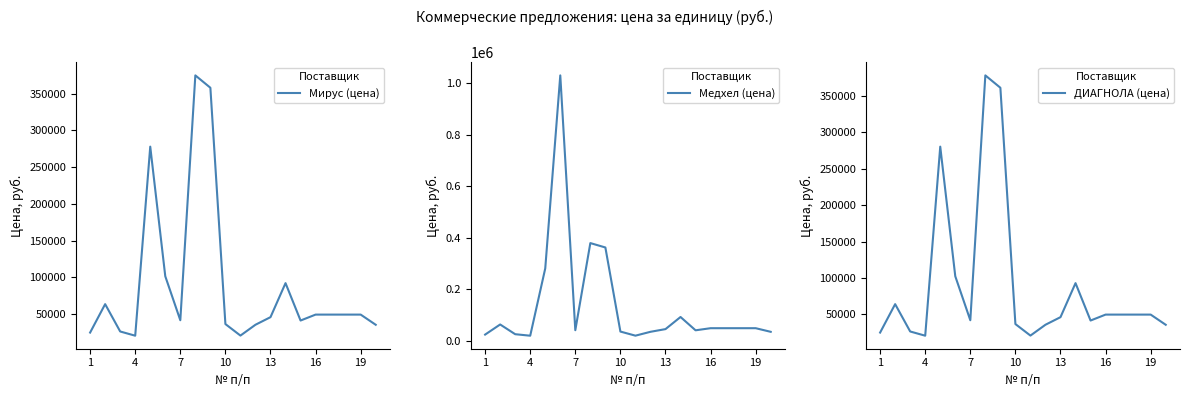

What are all the series names shown in the legend?

Мирус (цена), Медхел (цена), ДИАГНОЛА (цена)